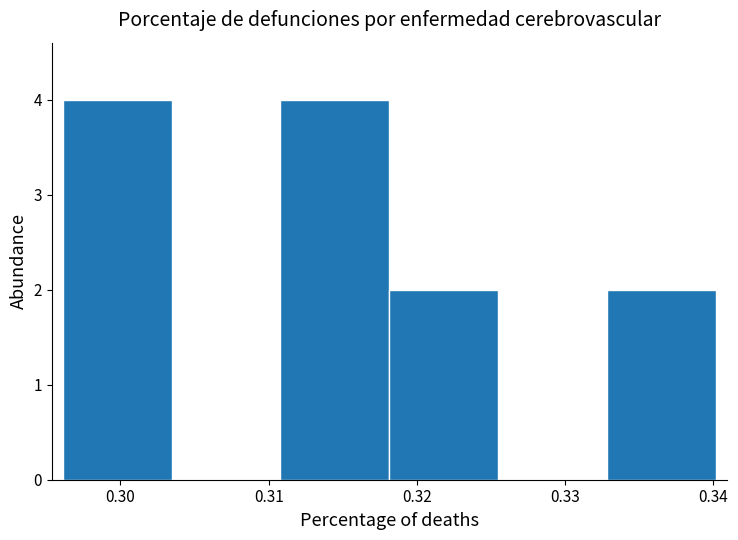

How tall is the bar that spans 0.296 to 0.303 on the x-axis? Neither the bar edges nor the heights are printed on the chart, so give them approximately, as read against the axes.

4